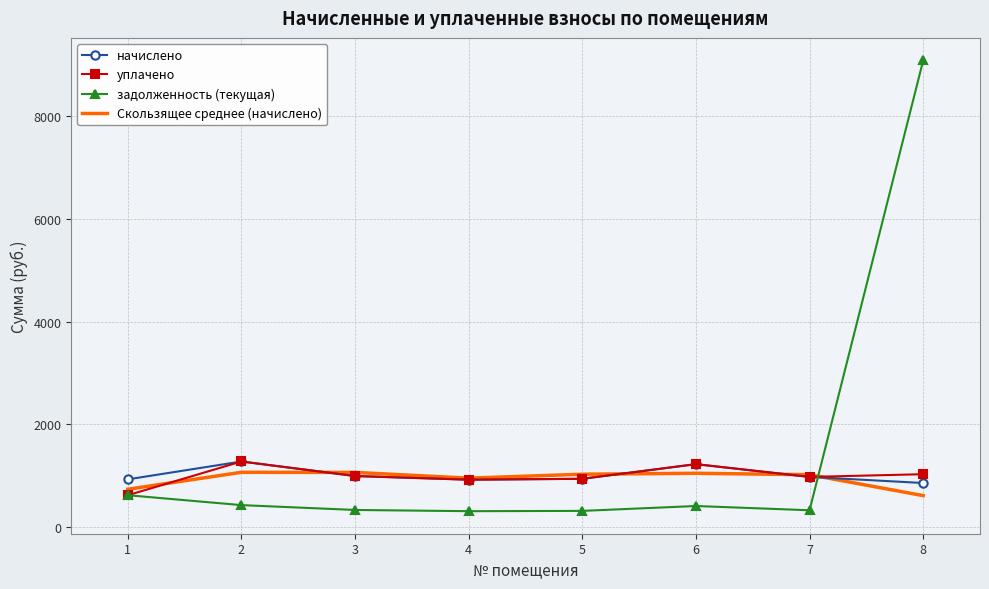

What value does the задолженность (текущая) series have at 2?

424.8